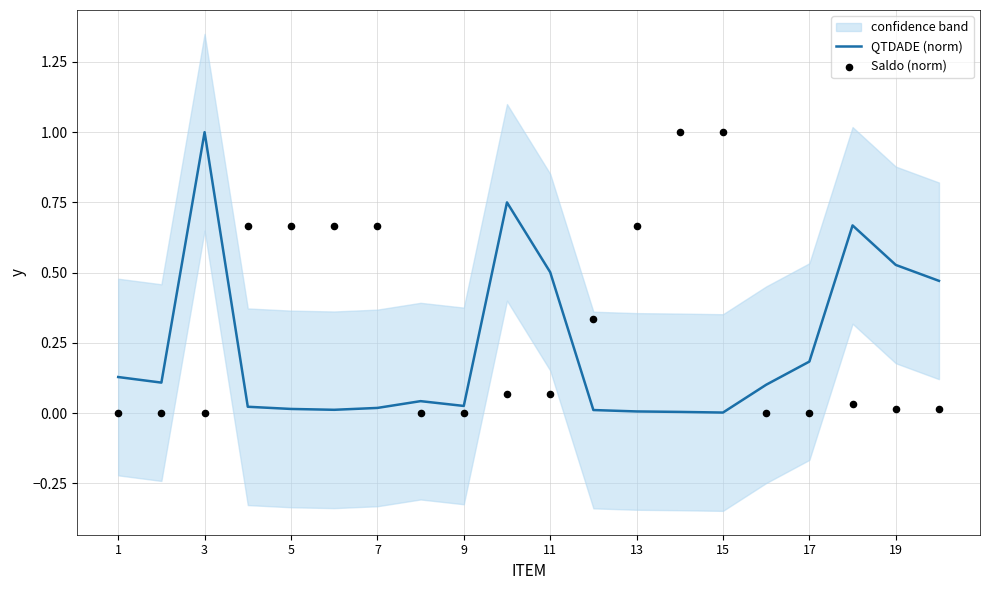

Which category has the highest value in the QTDADE (norm) series?

3